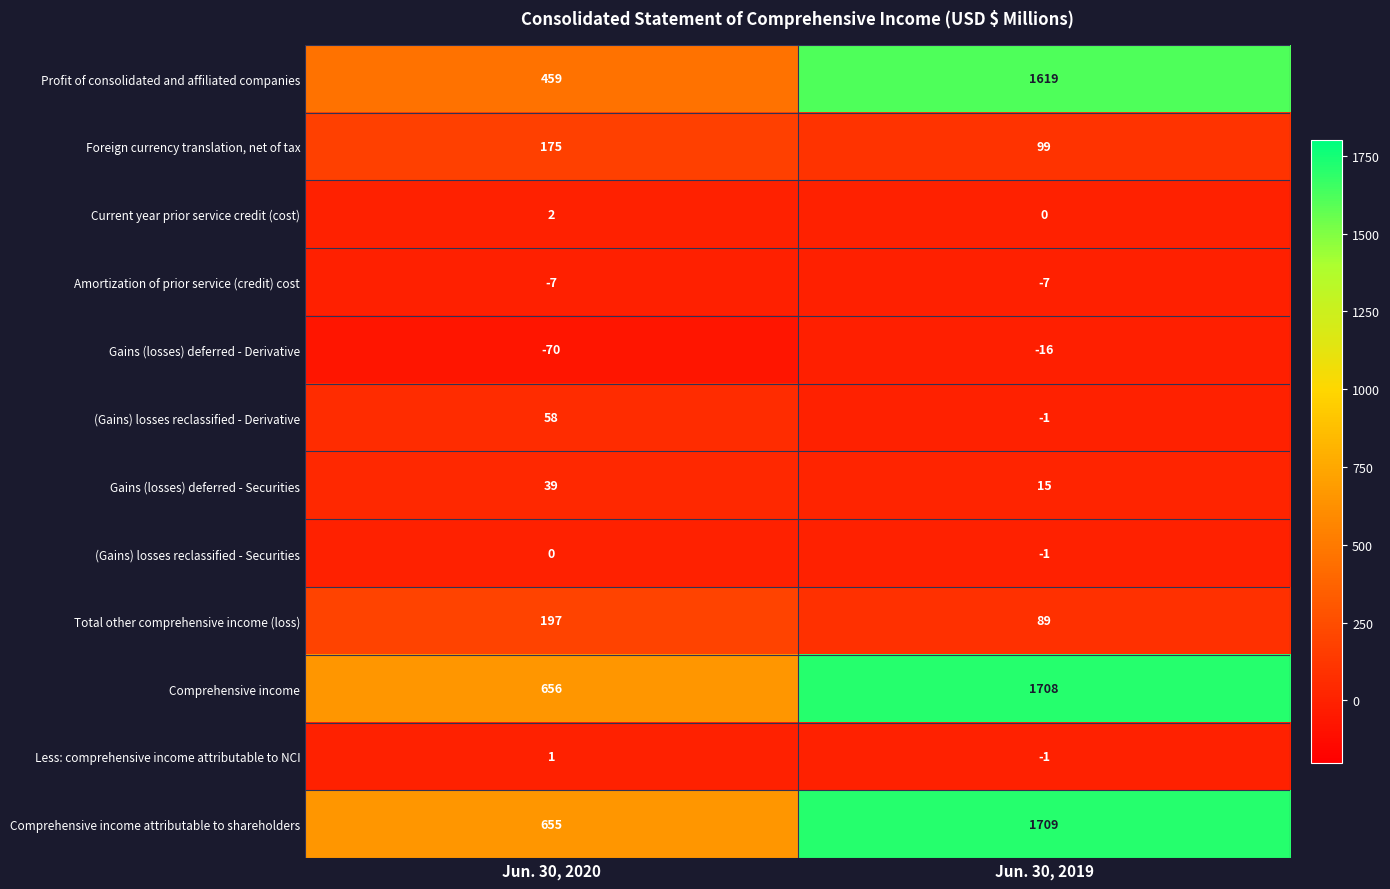

What is the total value across all series at Jun. 30, 2019?

5213